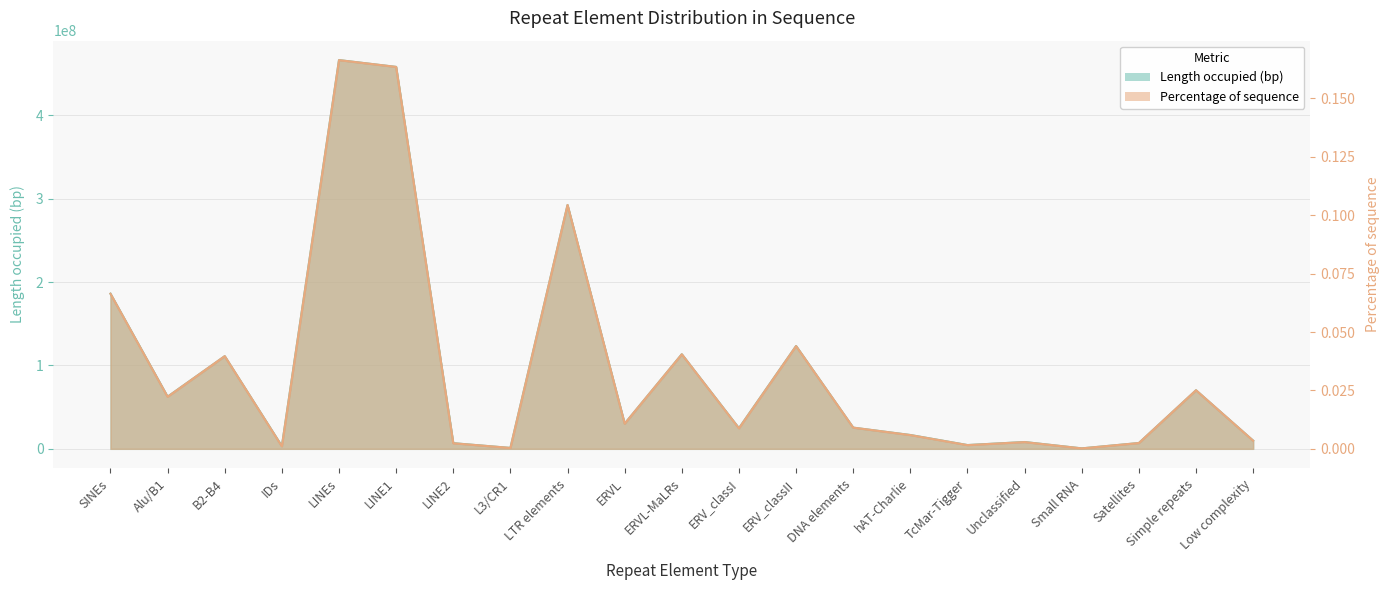

What is the difference between the maximum and minimum values in the Percentage of sequence series?

0.2